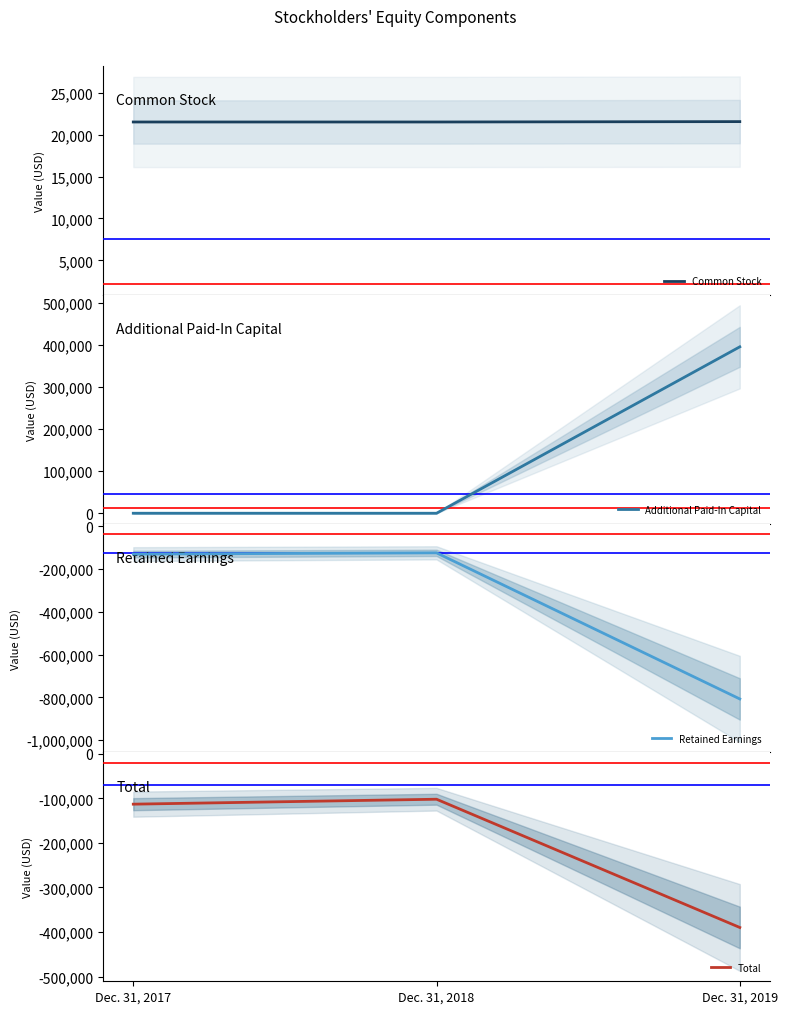

How many lines are shown in the chart?

4